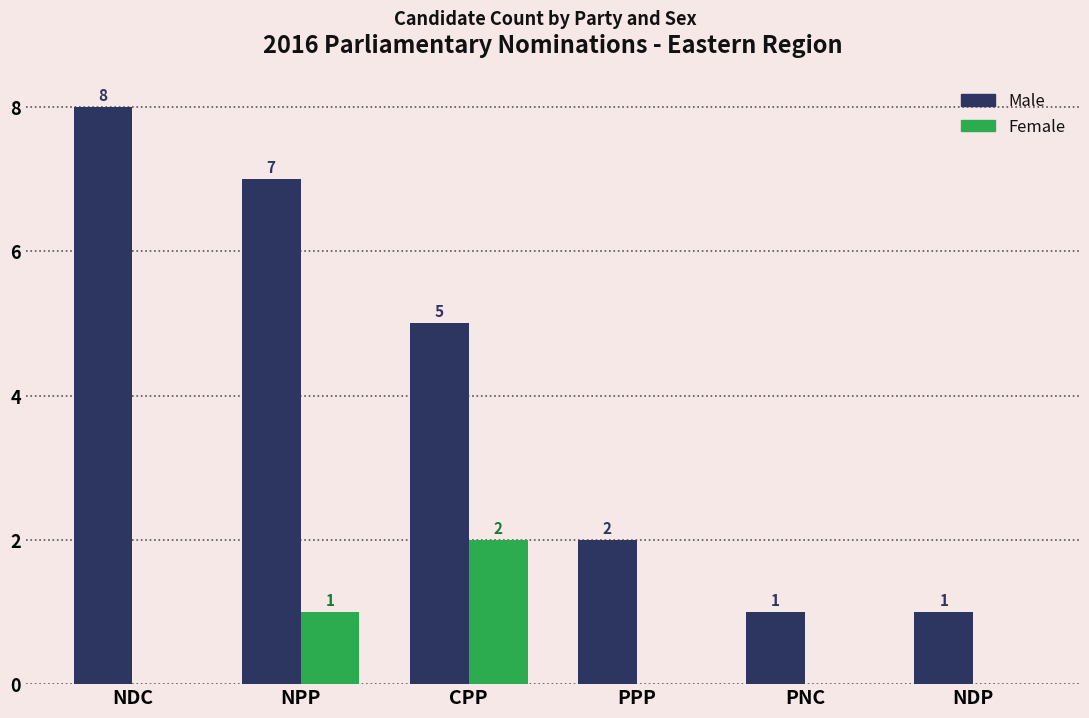

Between NPP and PPP, which series saw the biggest shift?

Male